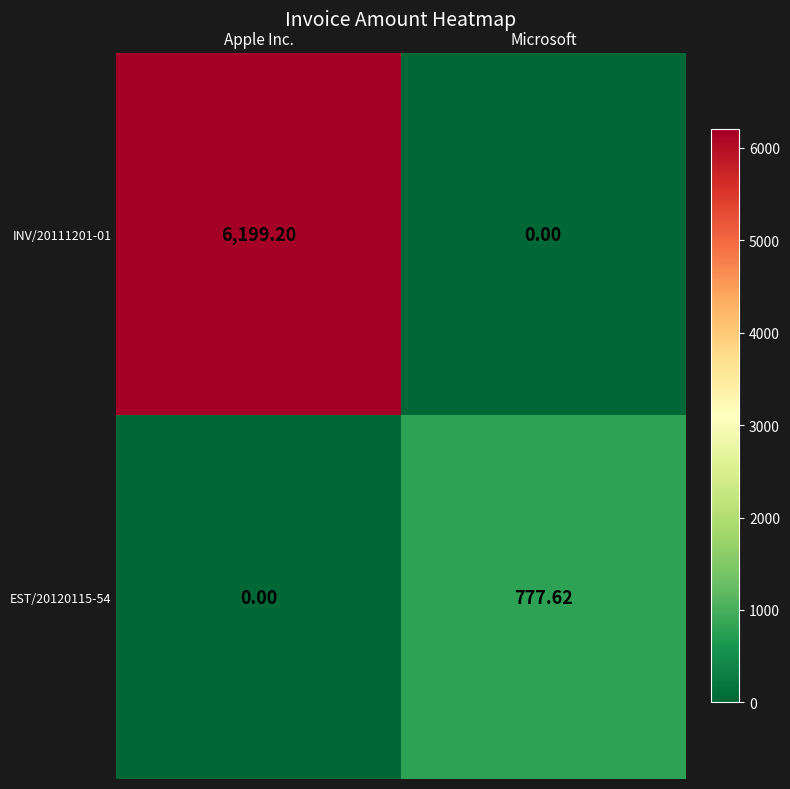

At which category is the sum across all series the highest?

Apple Inc.